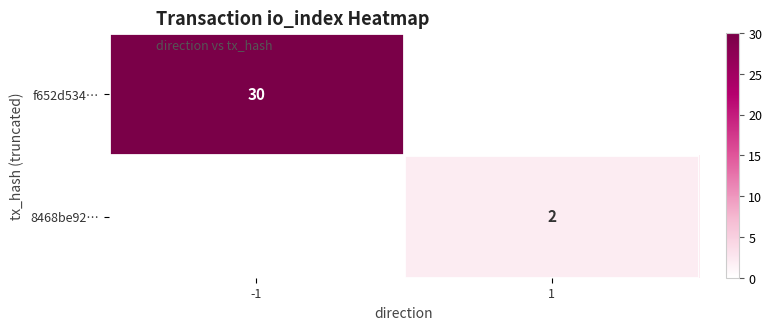

What is the total value across all series at 1?

2